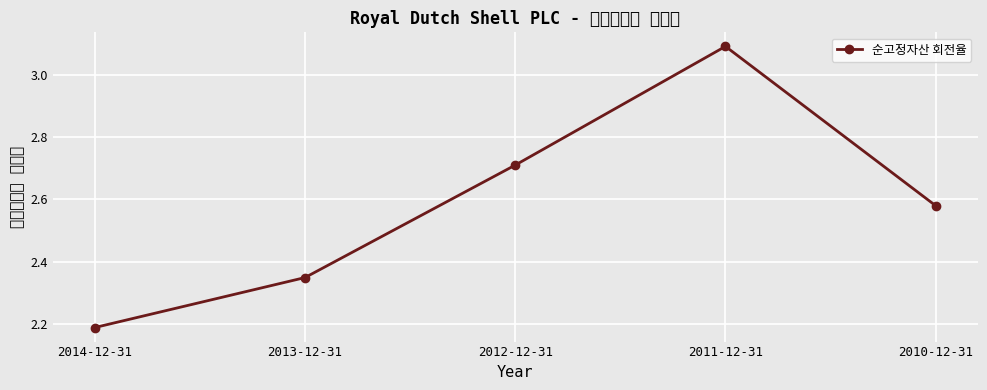

What is the sum of all values?

12.9